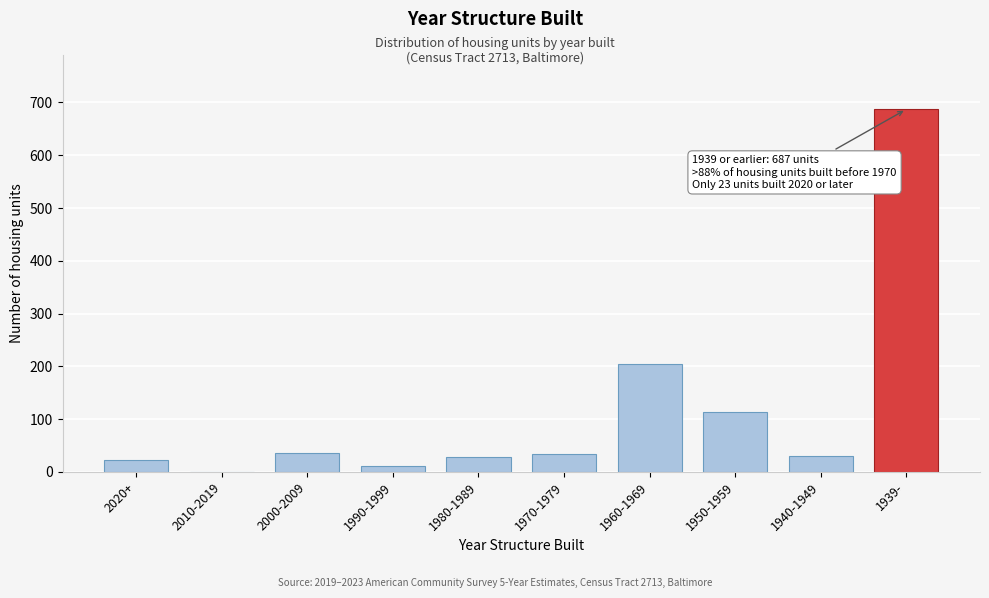

The chart shows a value of 11 at 1990-1999. True or false?

True